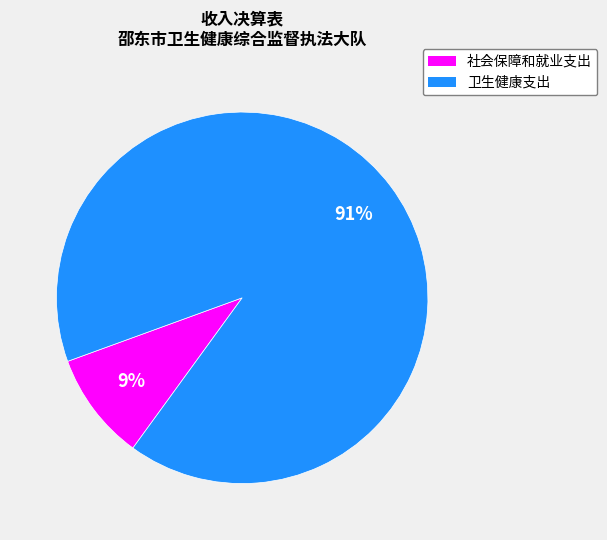

Approximately how many times larger is the value at 社会保障和就业支出 compared to 卫生健康支出?

0.1